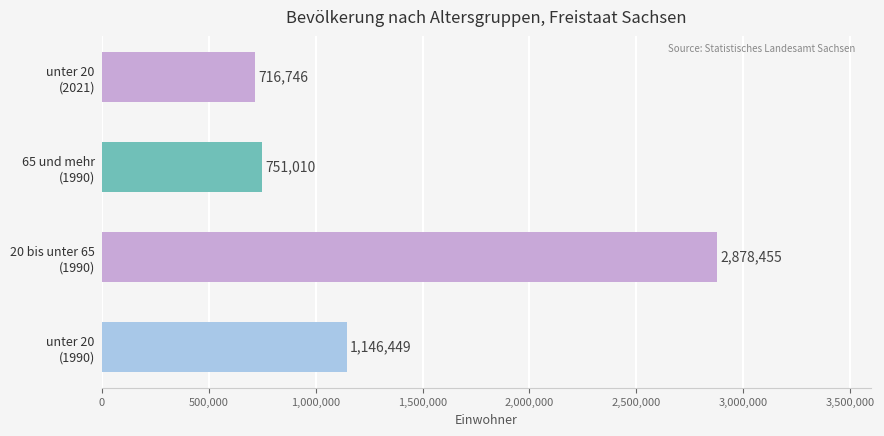

What is the minimum value shown in the chart?

716746